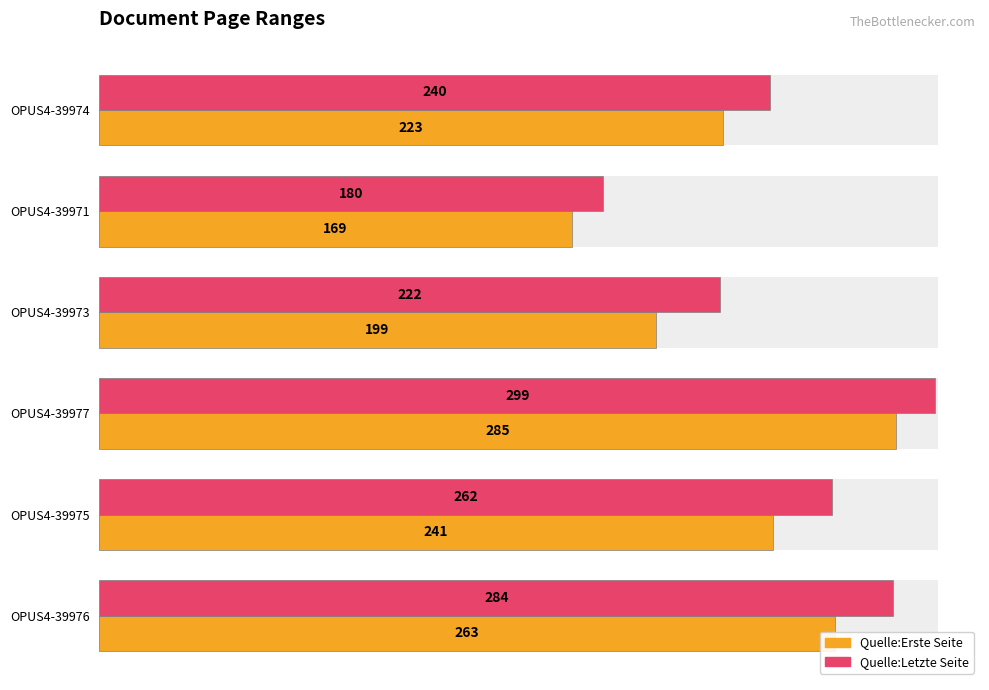

What is the value of the Quelle:Letzte Seite bar at the 1st from the left?

240